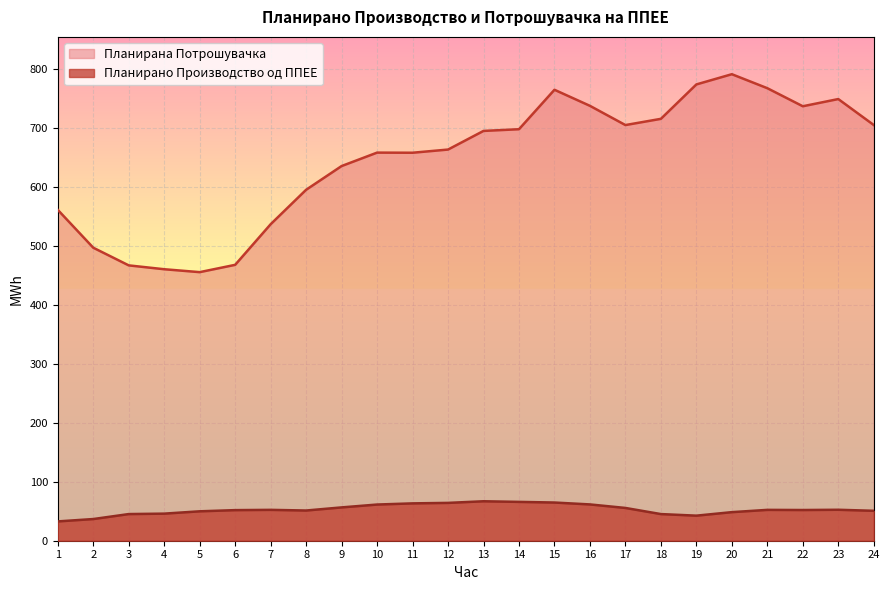

What is the total value across all series at 24?

755.0